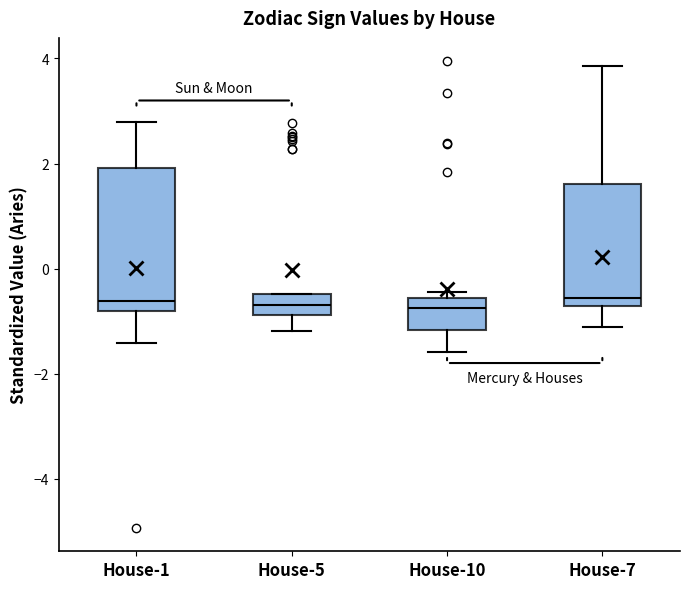

Where does the lower whisker of the box for House-5 end on the y-axis? The values are not printed on the chart, so give them approximately, as read against the axis.

-1.2